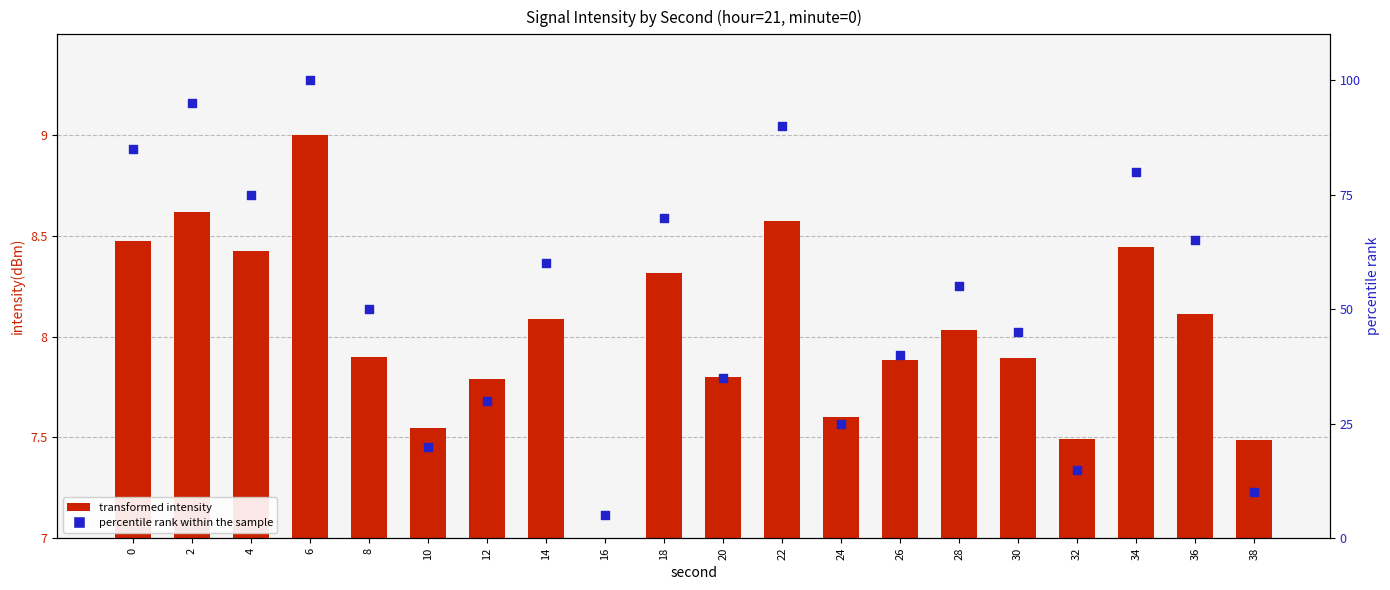

Which series reaches the maximum Y coordinate?

percentile rank within sample